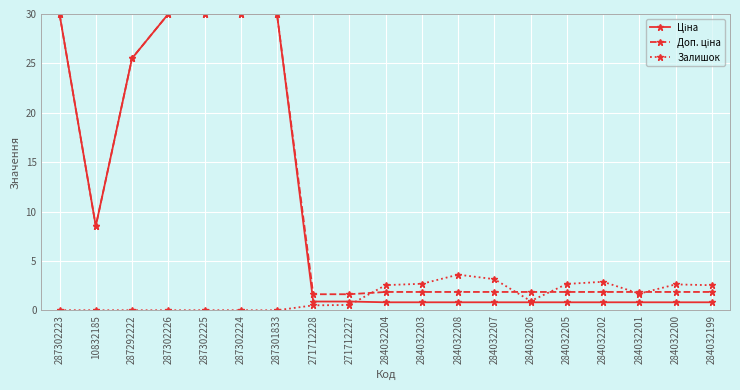

What is the difference between the highest and lowest values at 284032201?

1.0